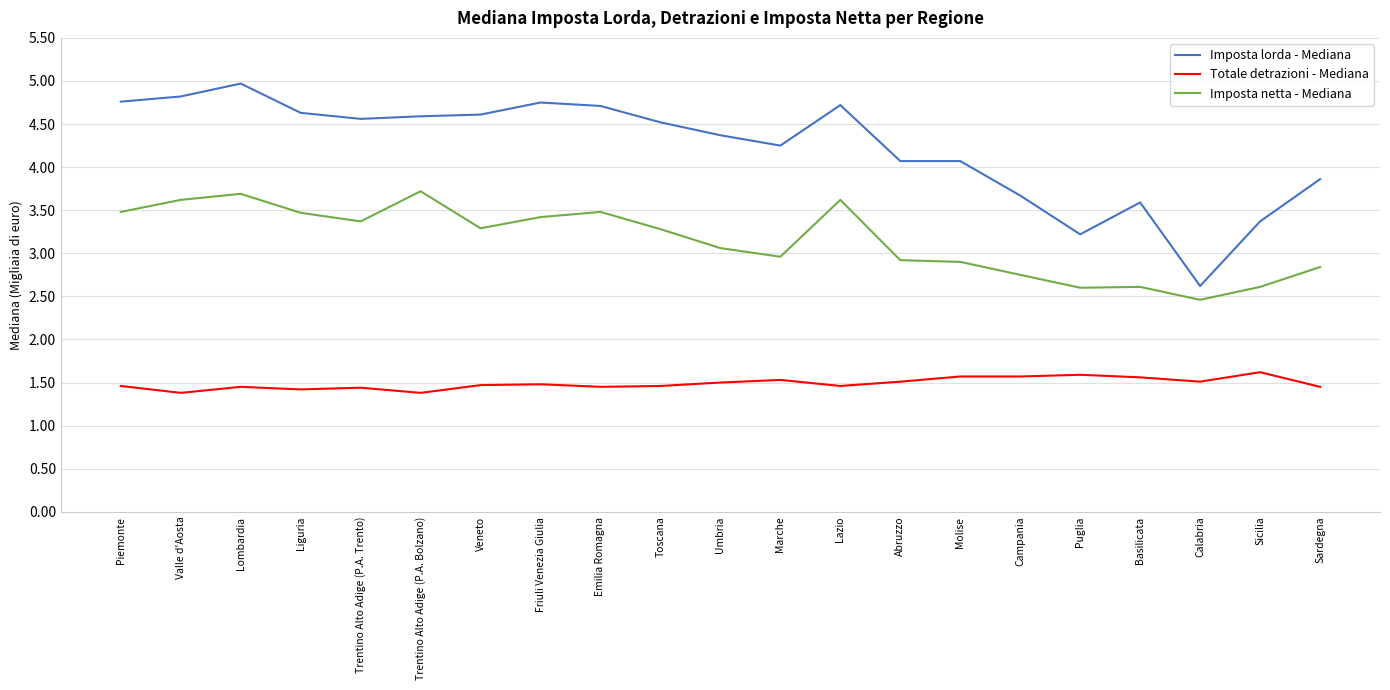

At Valle d'Aosta, list the series in order from smallest to largest.

Totale detrazioni - Mediana, Imposta netta - Mediana, Imposta lorda - Mediana